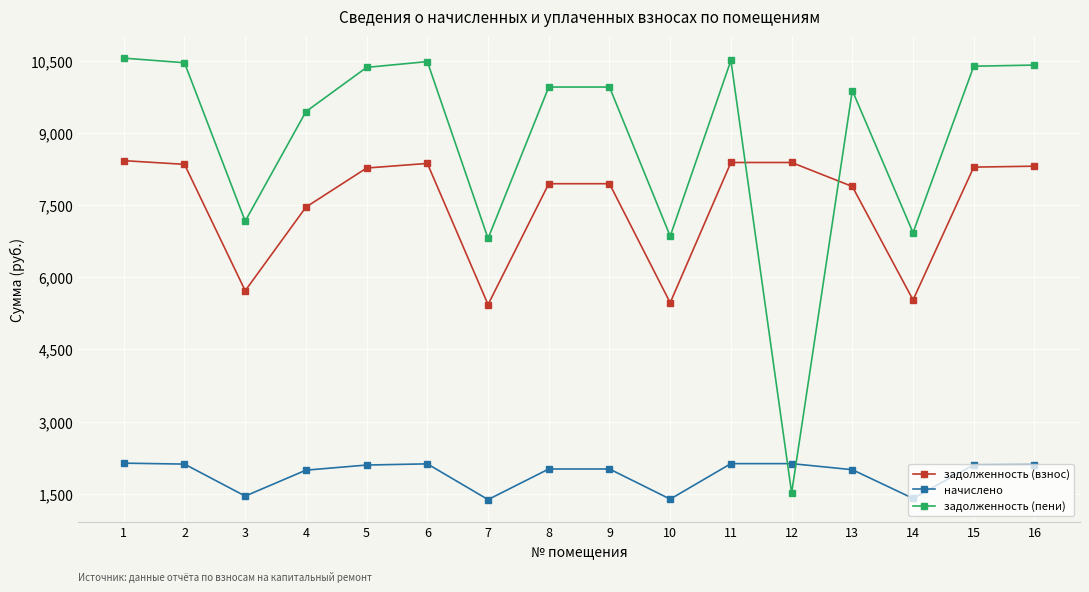

List the series in order of their overall mean, lowest first.

начислено, задолженность (взнос), задолженность (пени)